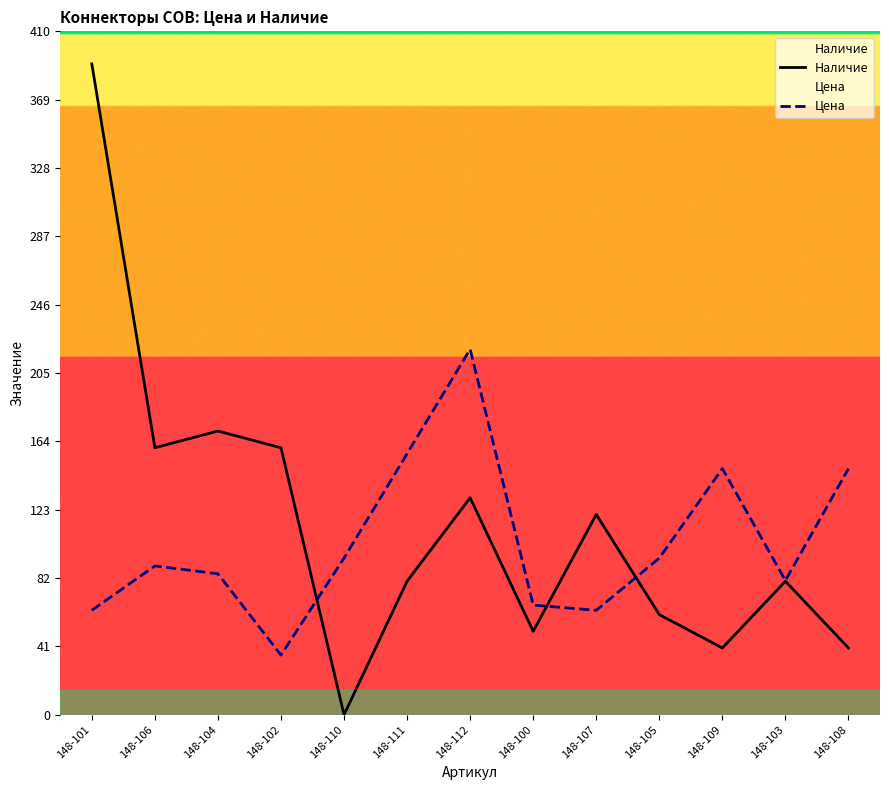

What is the sum of all Наличие values?

1480.0